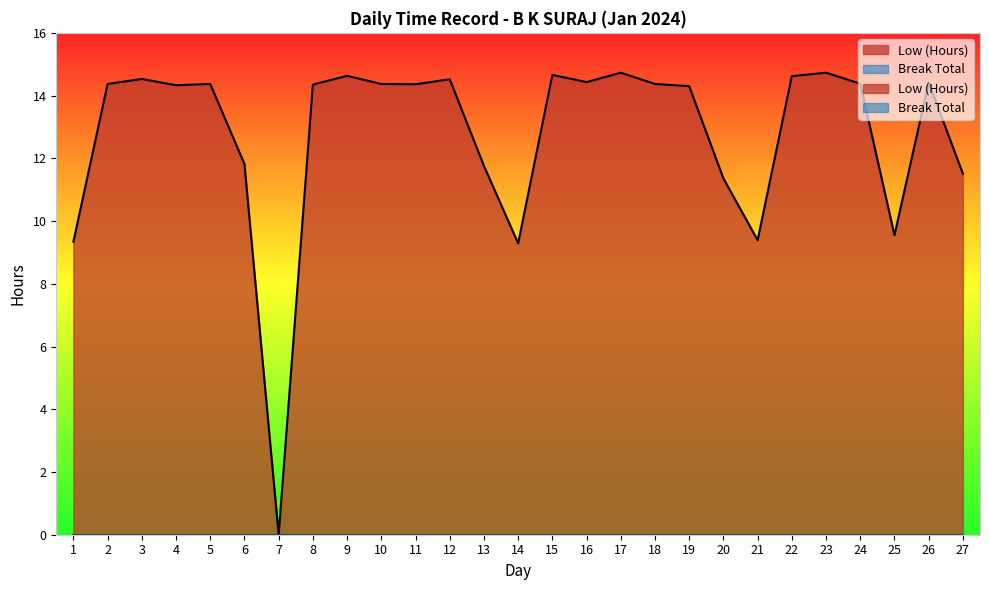

Reading left to right, list all the values displayed in this chart.

1=9.3	2=14.4	3=14.5	4=14.3	5=14.4	6=11.8	7=0.0	8=14.3	9=14.6	10=14.4	11=14.4	12=14.5	13=11.8	14=9.3	15=14.7	16=14.4	17=14.7	18=14.4	19=14.3	20=11.4	21=9.4	22=14.6	23=14.7	24=14.4	25=9.6	26=14.4	27=11.5